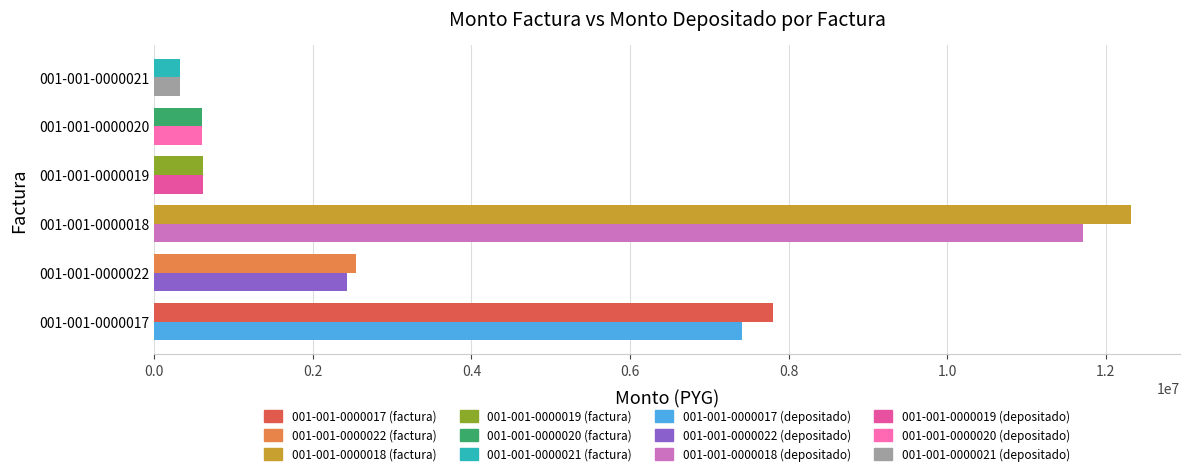

What is the greatest value displayed?

12320000